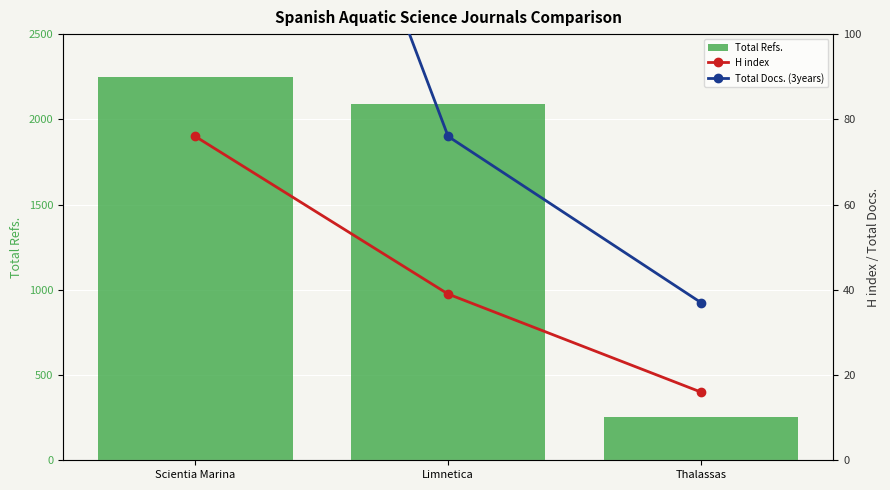

Reading left to right, extract all data points from this chart.

Total Refs.: 2250	2090	254
H index: 76	39	16
Total Docs. (3years): 233	76	37